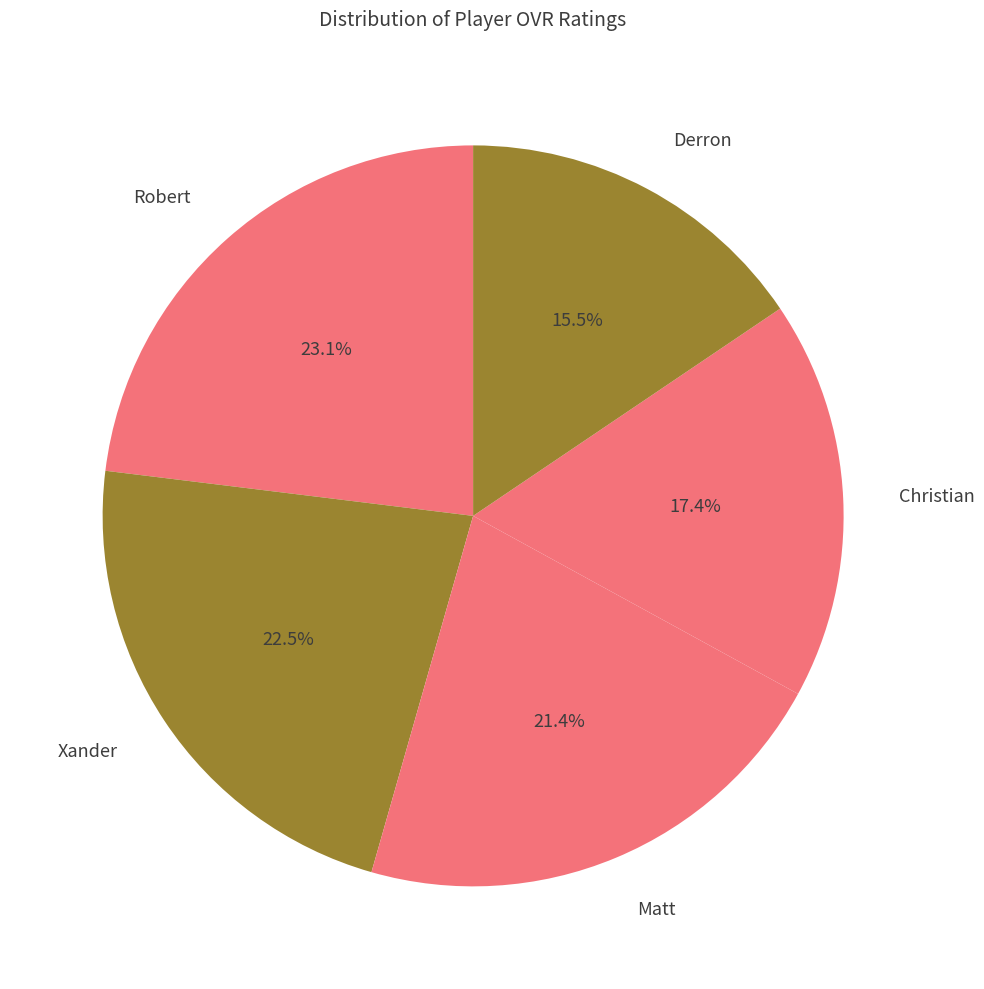

How many segments does this pie chart have?

5